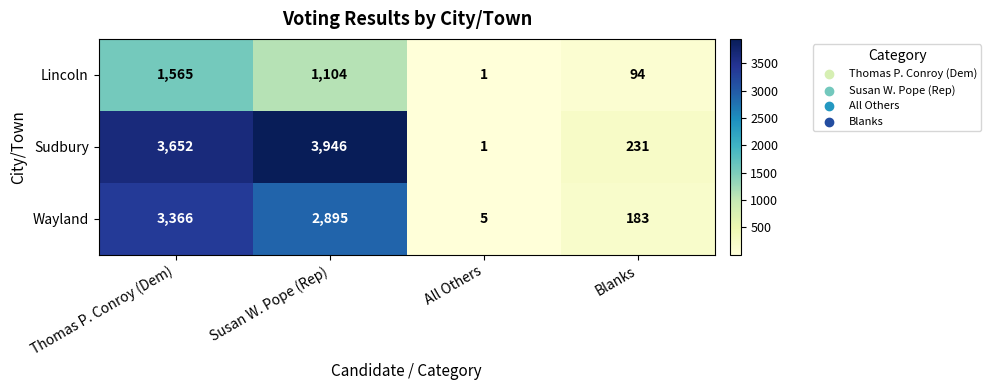

List the series in order of their overall mean, highest first.

Sudbury, Wayland, Lincoln